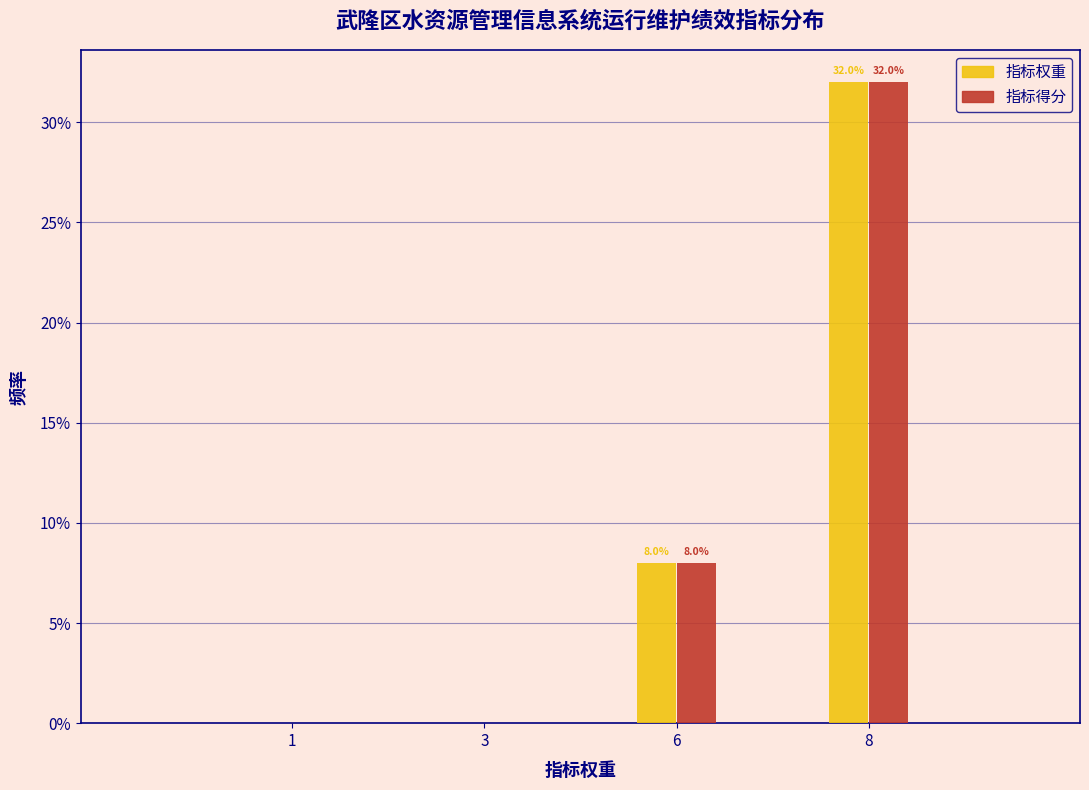

Reading left to right, transcribe all the data shown in this chart.

指标权重: 1=0	3=0	6=8	8=32
指标得分: 1=0	3=0	6=8	8=32